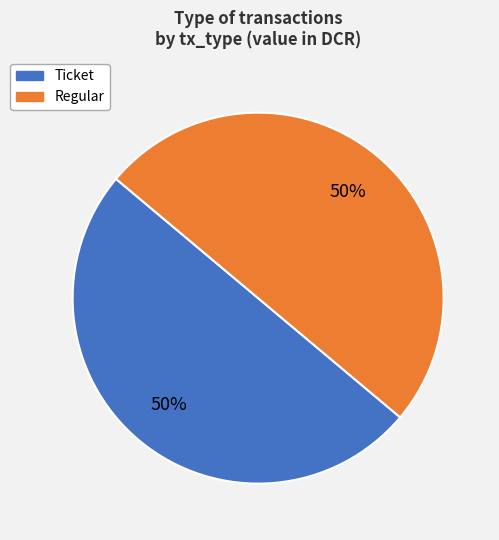

How many slices are in this pie chart?

2